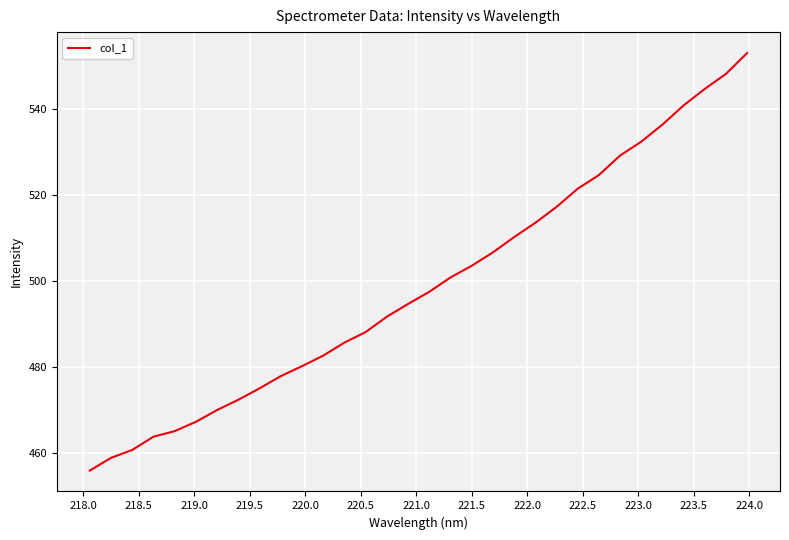

What is the smallest value displayed?

455.8